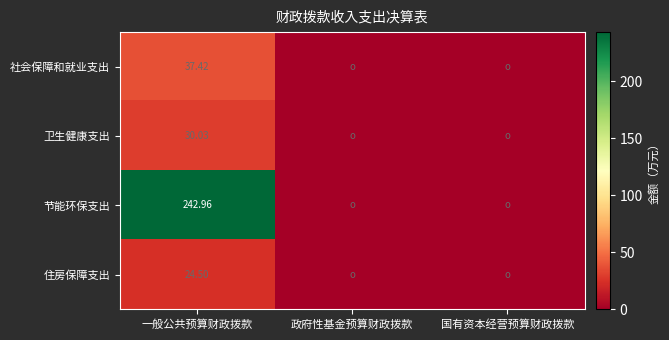

What is the average value of the 卫生健康支出 series?

10.0